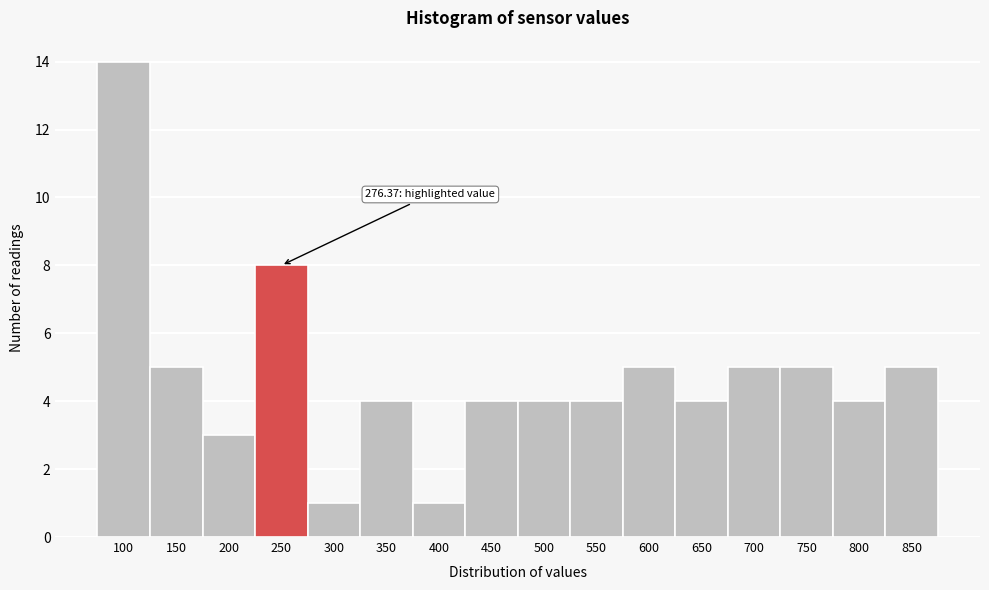

Reading left to right, what are all the values shown in this chart?

100=14	150=5	200=3	250=8	300=1	350=4	400=1	450=4	500=4	550=4	600=5	650=4	700=5	750=5	800=4	850=5